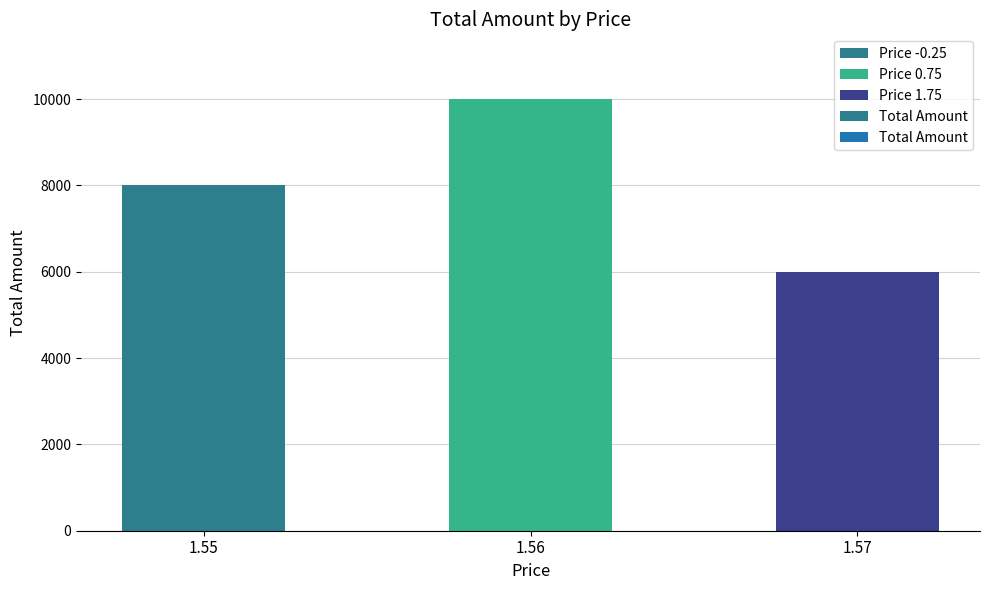

Which label corresponds to the largest value in the chart?

1.56